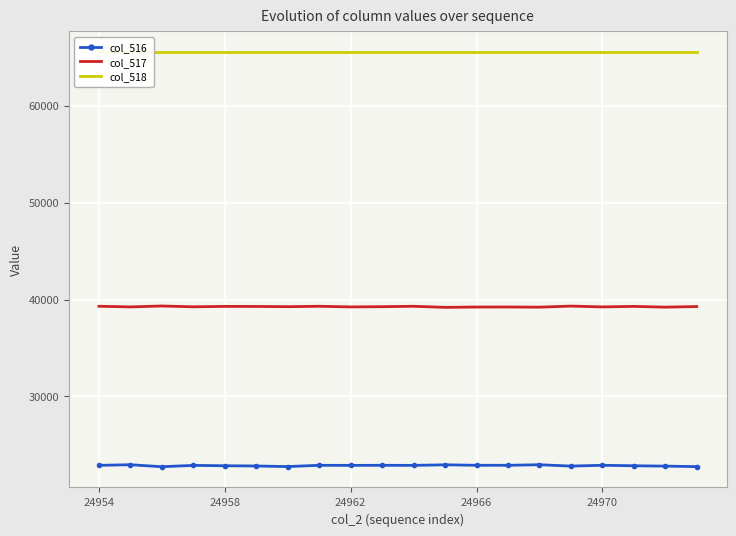

What is the minimum value for col_516?

22744